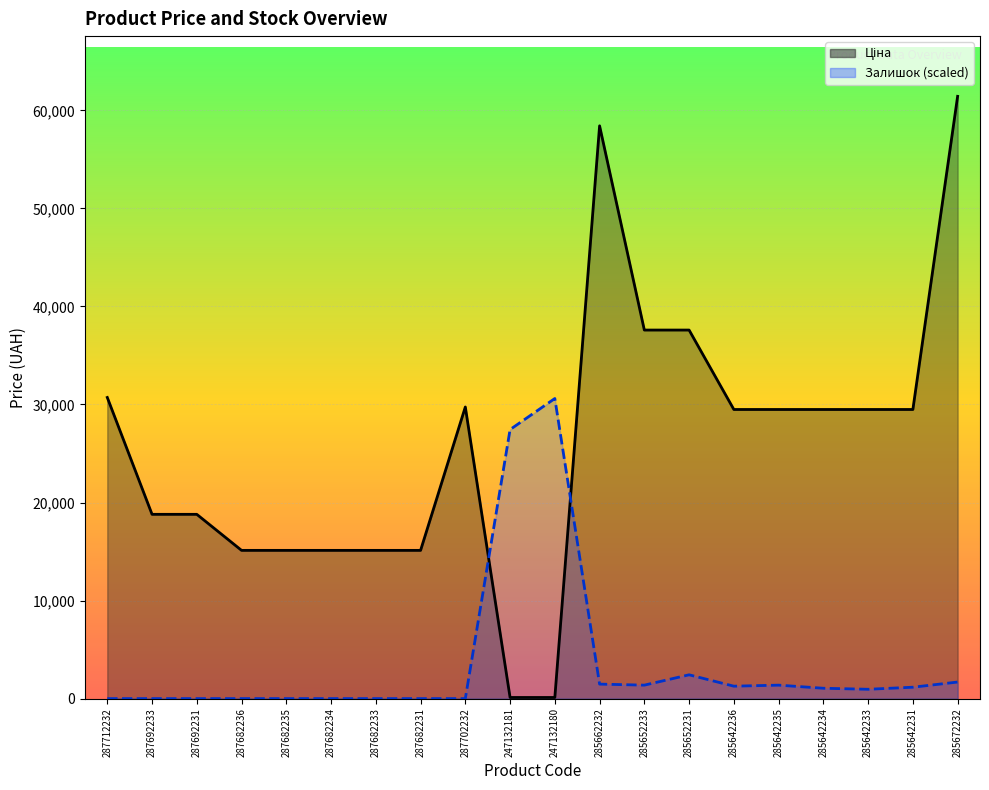

The Ціна series shows 21794.6 at 287682233. True or false?

False